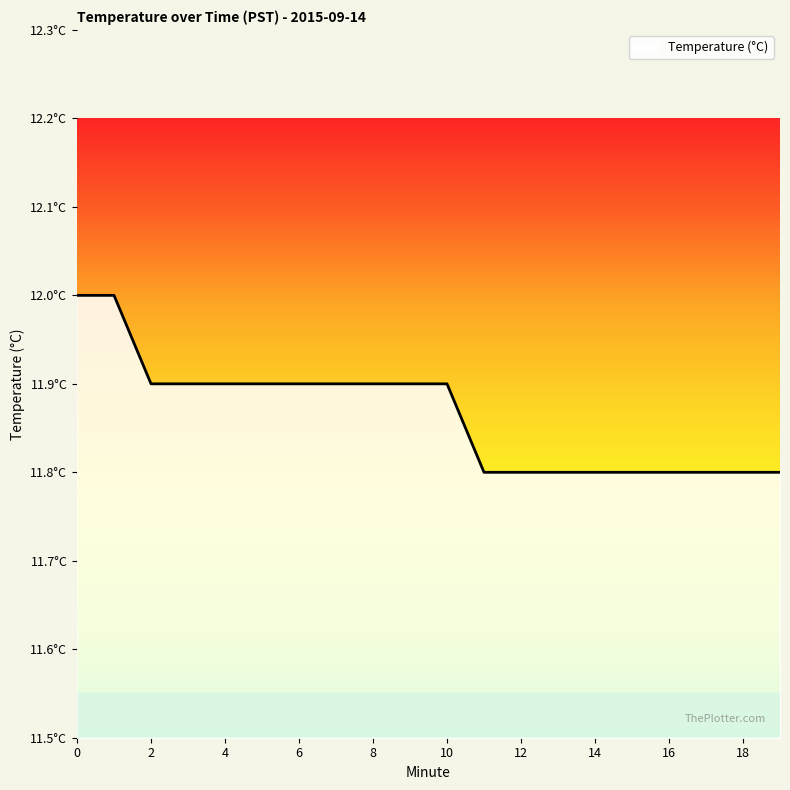

Is this an area chart (filled region under the line)?

Yes